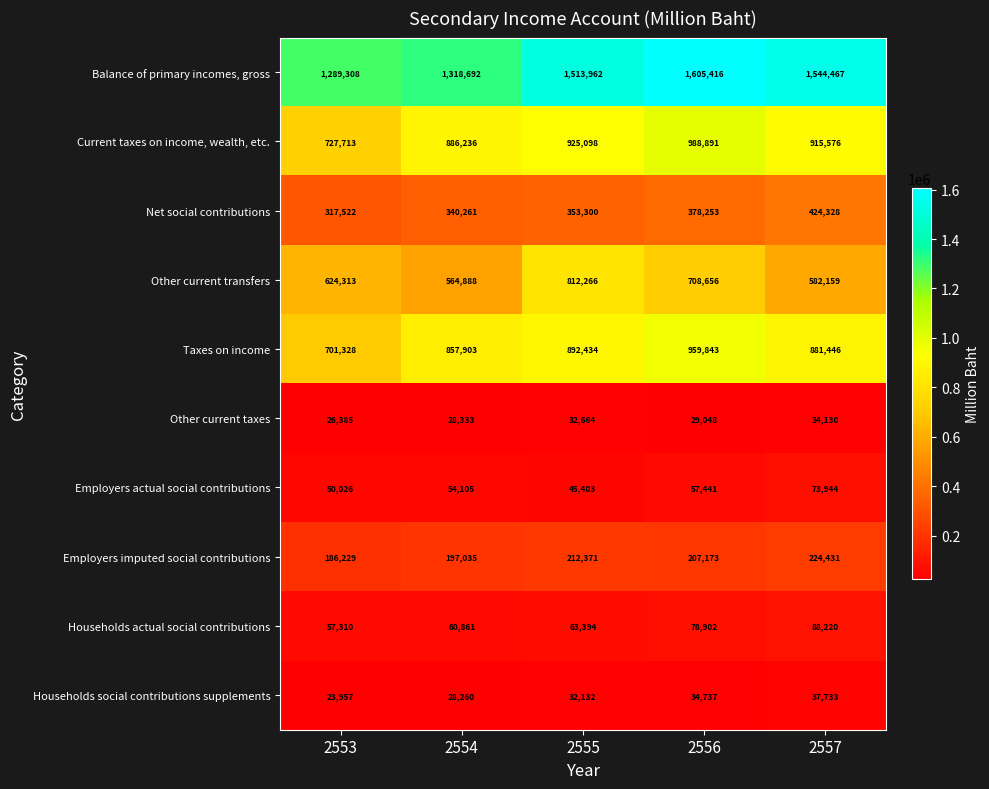

How many values in the Balance of primary incomes, gross series are below 1513962?

2